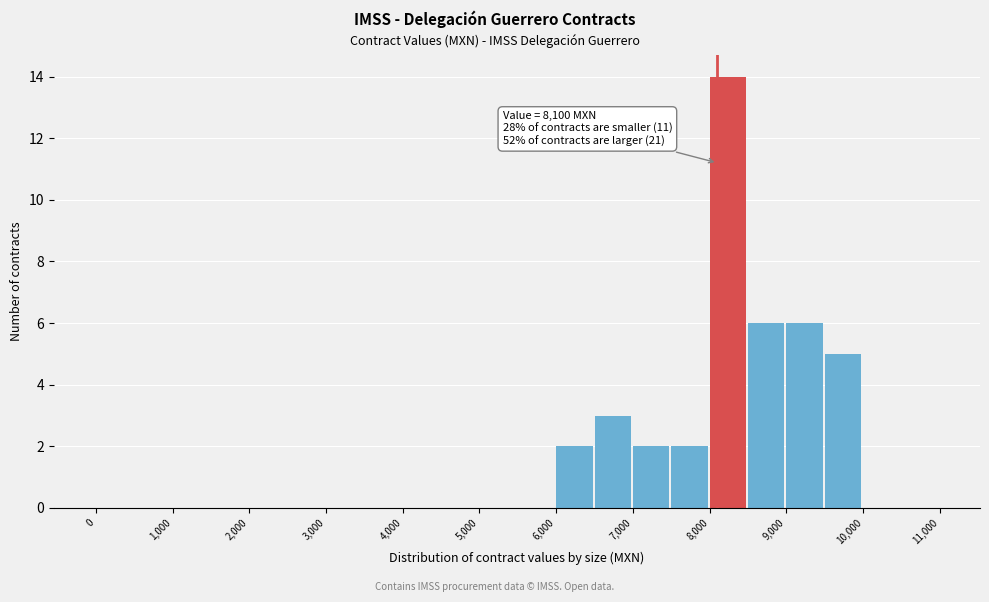

Which range on the x-axis has the tallest bar?

8000 to 8500